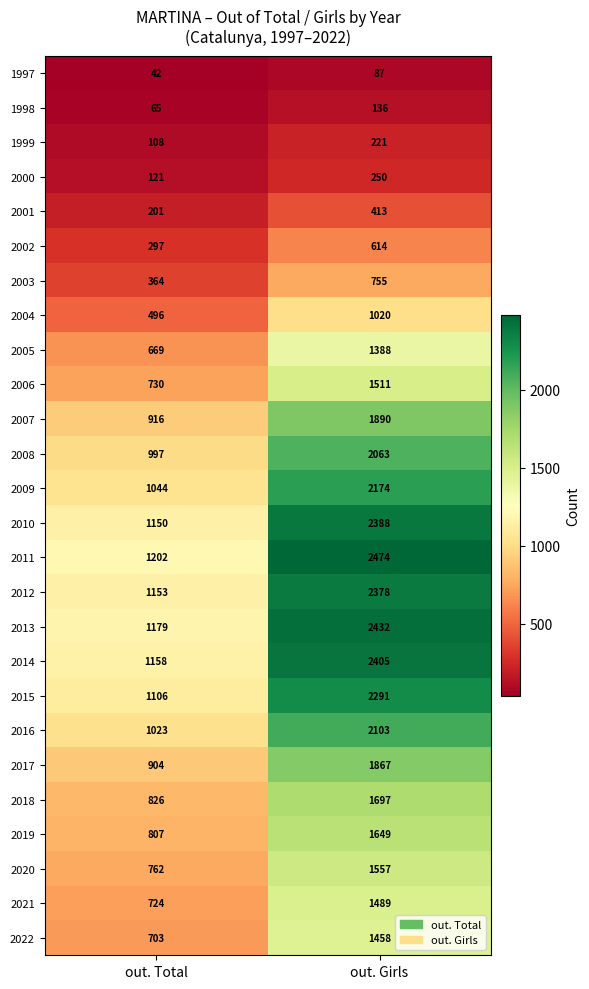

At how many categories does at least one series exceed 659?

2